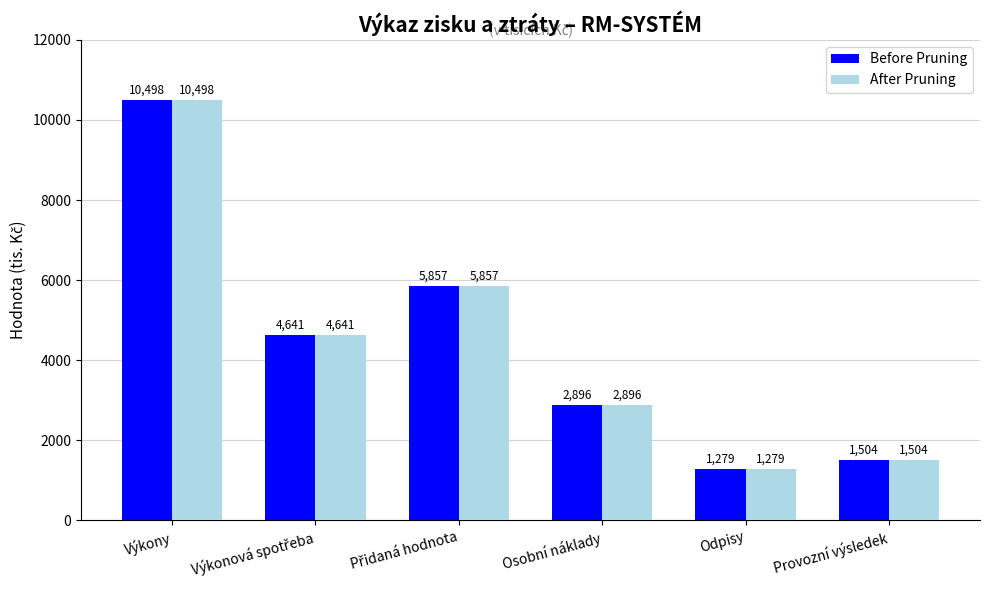

What is the average value of the Before Pruning series?

4446